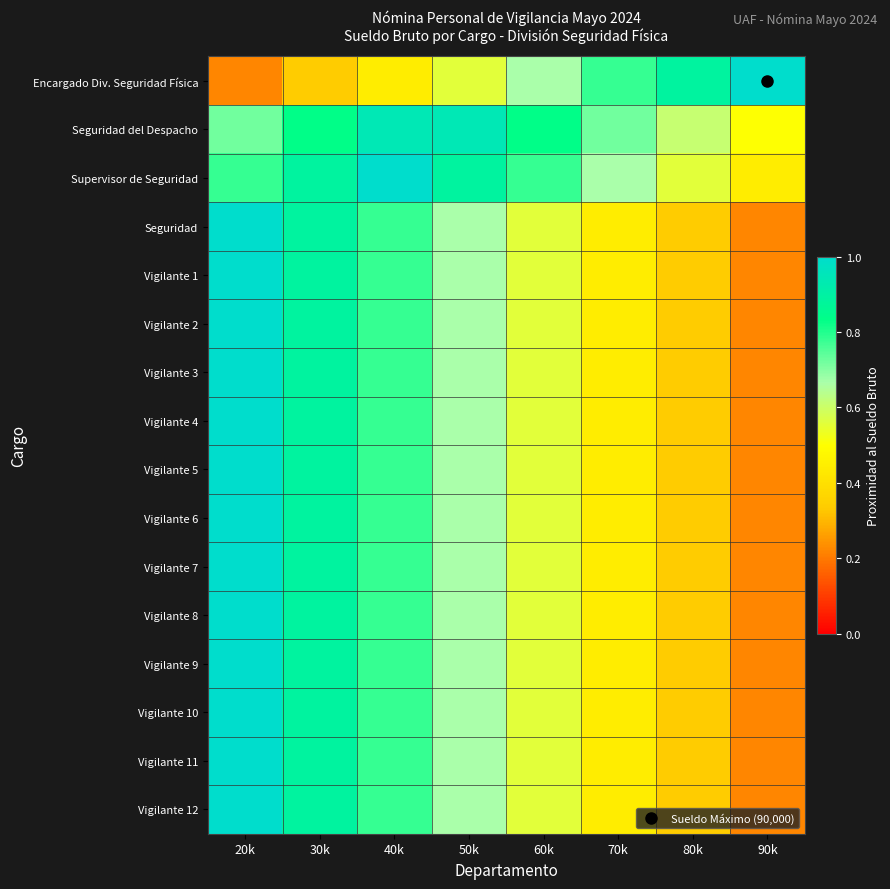

Reading left to right, transcribe all the data shown in this chart.

Encargado Div. Seguridad Física: 20k=0.2	30k=0.3	40k=0.4	50k=0.6	60k=0.7	70k=0.8	80k=0.9	90k=1.0
Seguridad del Despacho: 20k=0.7	30k=0.8	40k=0.9	50k=0.9	60k=0.8	70k=0.7	80k=0.6	90k=0.5
Supervisor de Seguridad: 20k=0.8	30k=0.9	40k=1.0	50k=0.9	60k=0.8	70k=0.7	80k=0.6	90k=0.4
Seguridad: 20k=1.0	30k=0.9	40k=0.8	50k=0.7	60k=0.6	70k=0.4	80k=0.3	90k=0.2
Vigilante 1: 20k=1.0	30k=0.9	40k=0.8	50k=0.7	60k=0.6	70k=0.4	80k=0.3	90k=0.2
Vigilante 2: 20k=1.0	30k=0.9	40k=0.8	50k=0.7	60k=0.6	70k=0.4	80k=0.3	90k=0.2
Vigilante 3: 20k=1.0	30k=0.9	40k=0.8	50k=0.7	60k=0.6	70k=0.4	80k=0.3	90k=0.2
Vigilante 4: 20k=1.0	30k=0.9	40k=0.8	50k=0.7	60k=0.6	70k=0.4	80k=0.3	90k=0.2
Vigilante 5: 20k=1.0	30k=0.9	40k=0.8	50k=0.7	60k=0.6	70k=0.4	80k=0.3	90k=0.2
Vigilante 6: 20k=1.0	30k=0.9	40k=0.8	50k=0.7	60k=0.6	70k=0.4	80k=0.3	90k=0.2
Vigilante 7: 20k=1.0	30k=0.9	40k=0.8	50k=0.7	60k=0.6	70k=0.4	80k=0.3	90k=0.2
Vigilante 8: 20k=1.0	30k=0.9	40k=0.8	50k=0.7	60k=0.6	70k=0.4	80k=0.3	90k=0.2
Vigilante 9: 20k=1.0	30k=0.9	40k=0.8	50k=0.7	60k=0.6	70k=0.4	80k=0.3	90k=0.2
Vigilante 10: 20k=1.0	30k=0.9	40k=0.8	50k=0.7	60k=0.6	70k=0.4	80k=0.3	90k=0.2
Vigilante 11: 20k=1.0	30k=0.9	40k=0.8	50k=0.7	60k=0.6	70k=0.4	80k=0.3	90k=0.2
Vigilante 12: 20k=1.0	30k=0.9	40k=0.8	50k=0.7	60k=0.6	70k=0.4	80k=0.3	90k=0.2